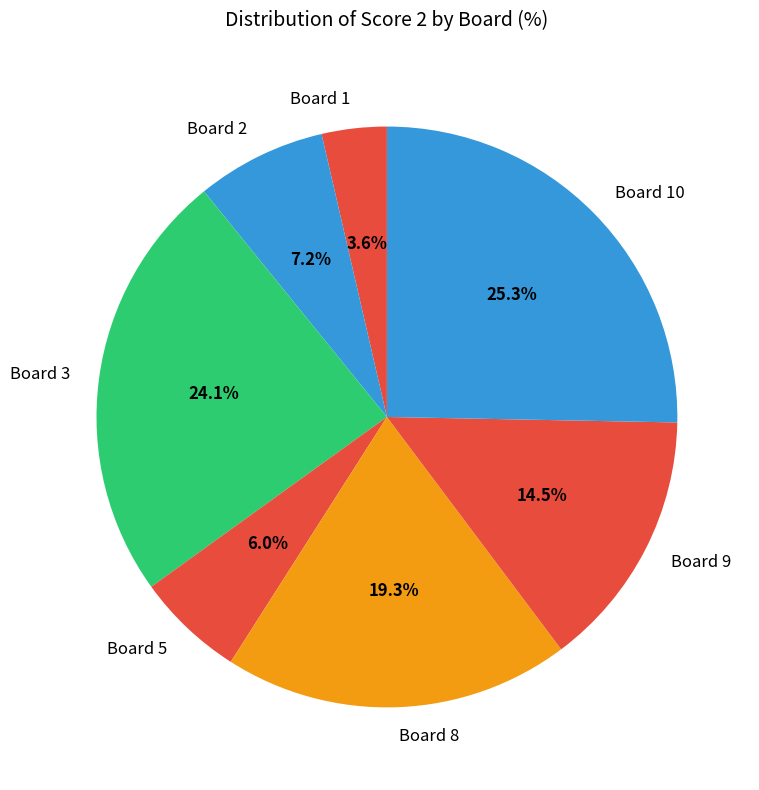

Count the number of slices in the pie.

7